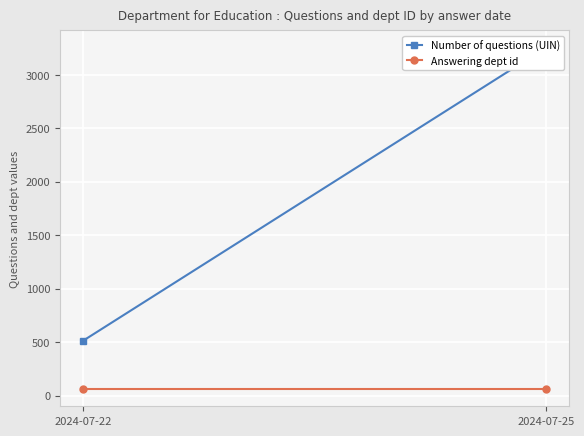

How many lines are shown in the chart?

2